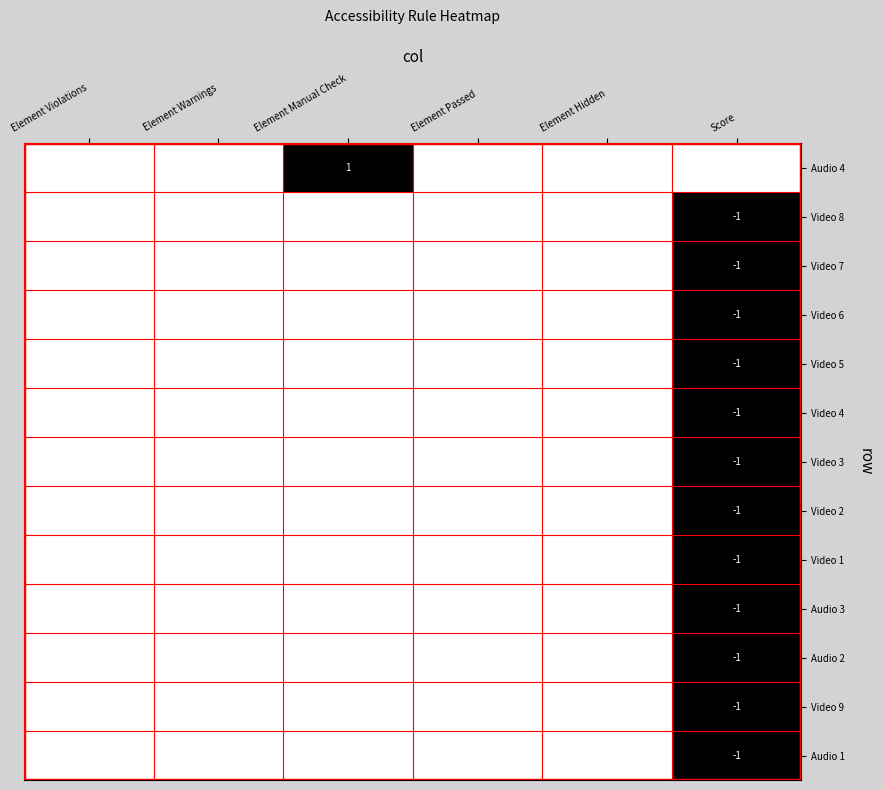

The Video 4 series shows -1 at Score. True or false?

True